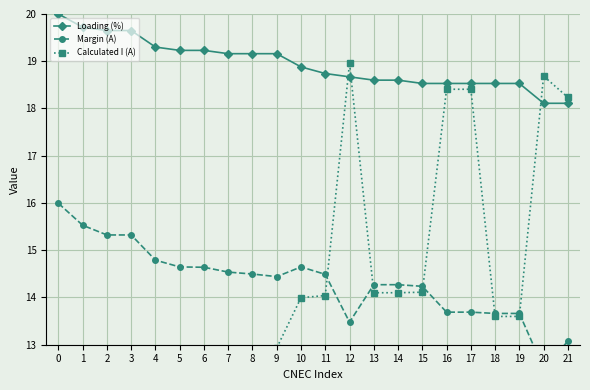

What is the maximum value for Loading (%)?

20.0